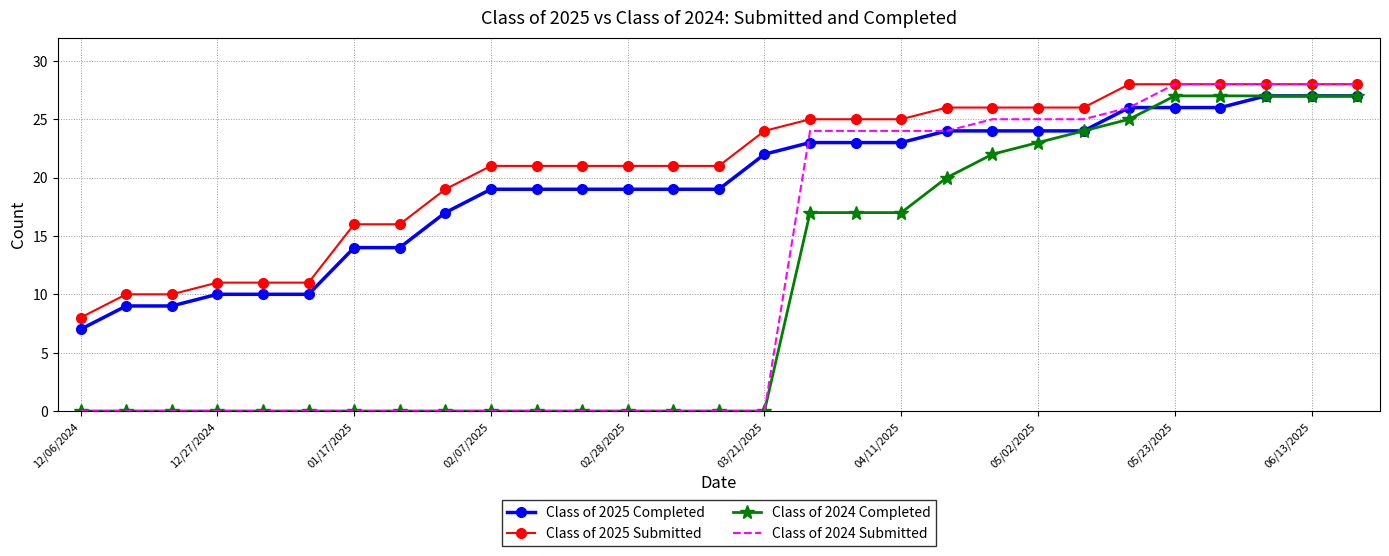

Which series has the widest spread of values?

Class of 2024 Submitted